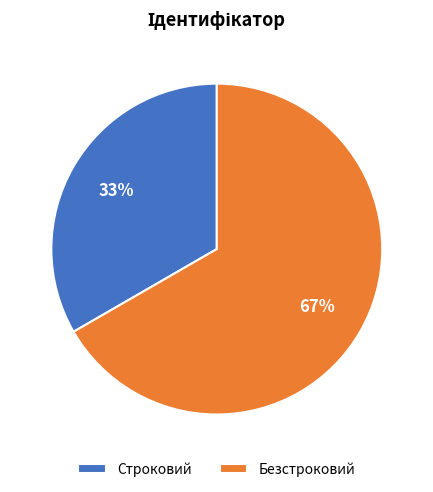

Is it true that Безстроковий is 67% of the pie?

True